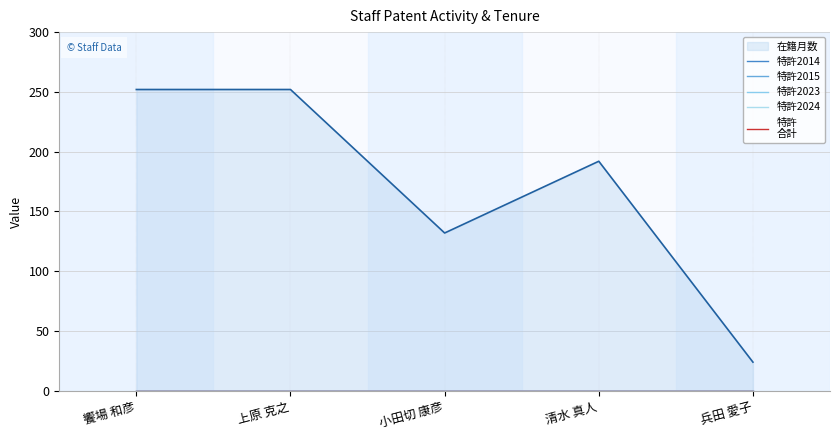

Reading left to right, list all the values displayed in this chart.

在籍月数: 饗場 和彦=252	上原 克之=252	小田切 康彦=132	清水 真人=192	兵田 愛子=24
特許2014: 饗場 和彦=0	上原 克之=0	小田切 康彦=0	清水 真人=0	兵田 愛子=0
特許2015: 饗場 和彦=0	上原 克之=0	小田切 康彦=0	清水 真人=0	兵田 愛子=0
特許2023: 饗場 和彦=0	上原 克之=0	小田切 康彦=0	清水 真人=0	兵田 愛子=0
特許2024: 饗場 和彦=0	上原 克之=0	小田切 康彦=0	清水 真人=0	兵田 愛子=0
特許
合計: 饗場 和彦=0	上原 克之=0	小田切 康彦=0	清水 真人=0	兵田 愛子=0